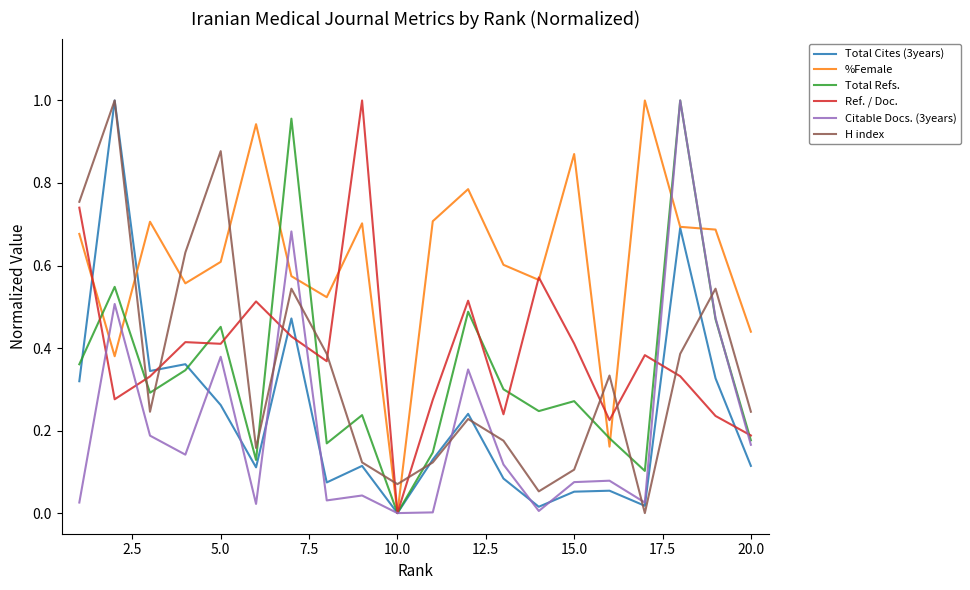

Does the chart have visible grid lines?

No